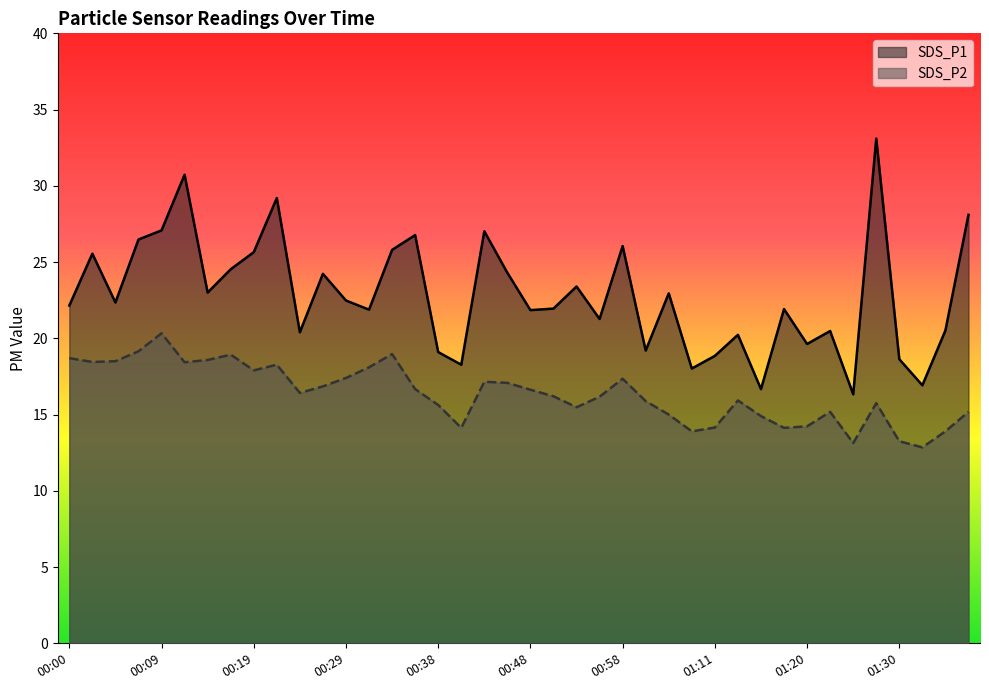

True or false: SDS_P2 and SDS_P1 intersect in this chart.

False